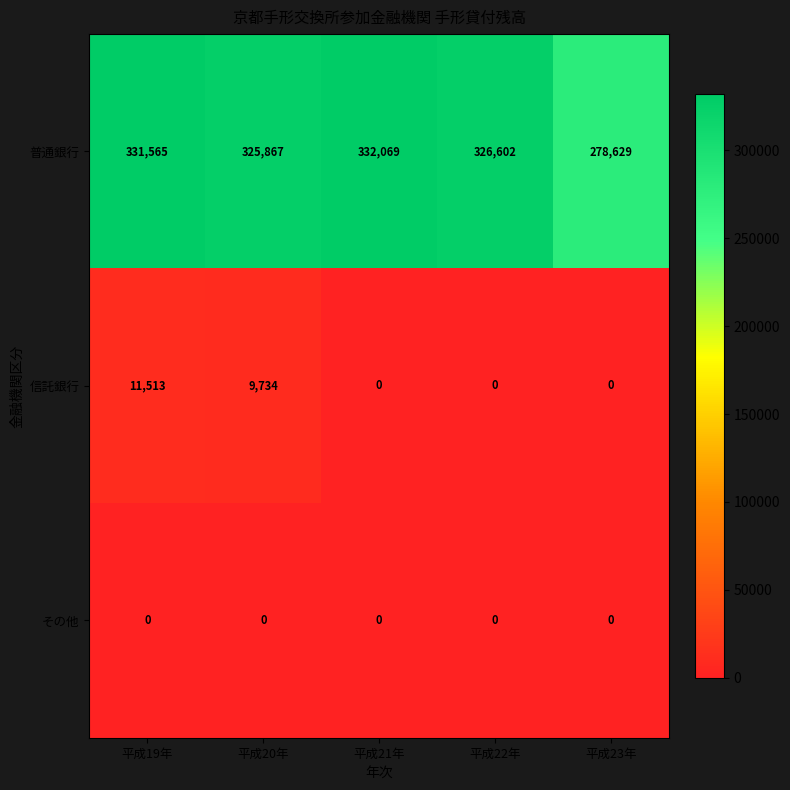

Which series has the largest total across all categories?

普通銀行